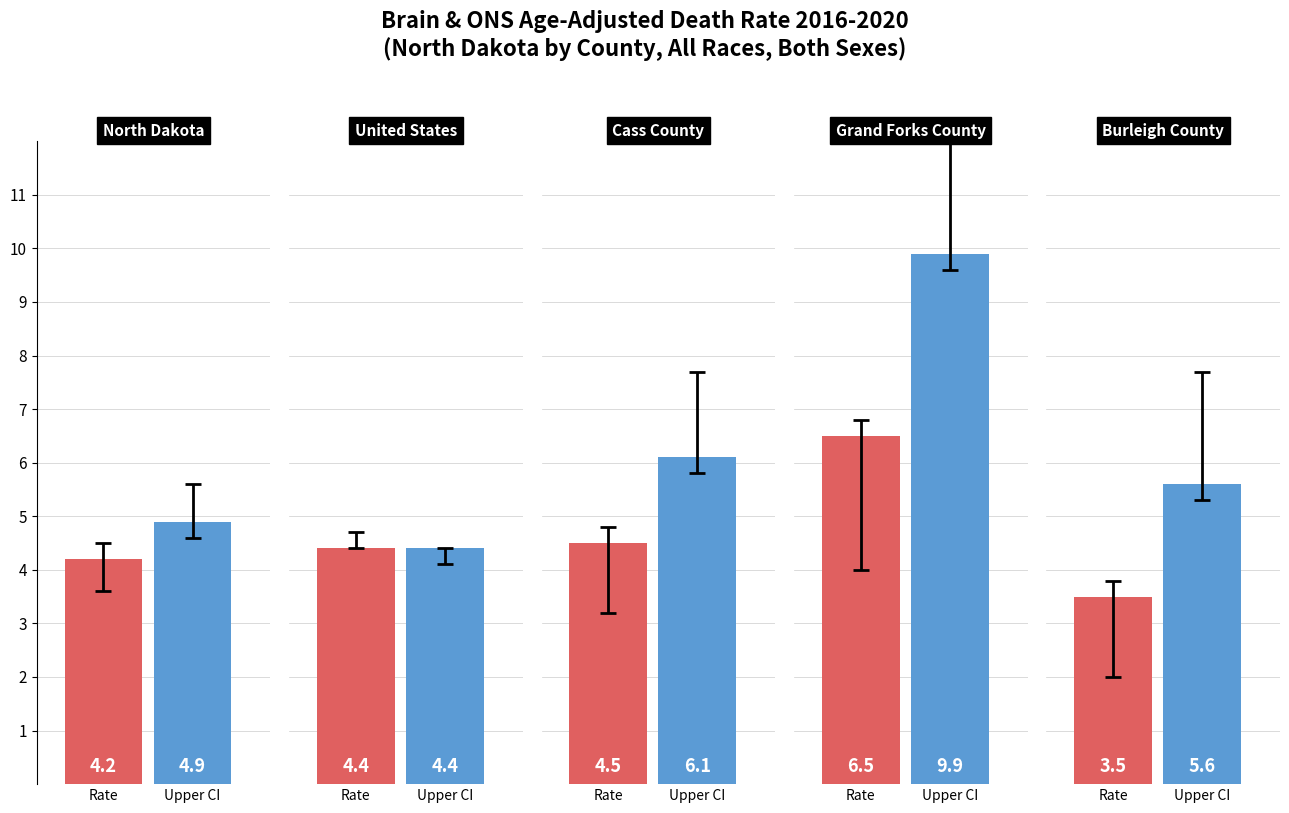

Where does the Age-Adjusted Death Rate series first go above 4?

North Dakota